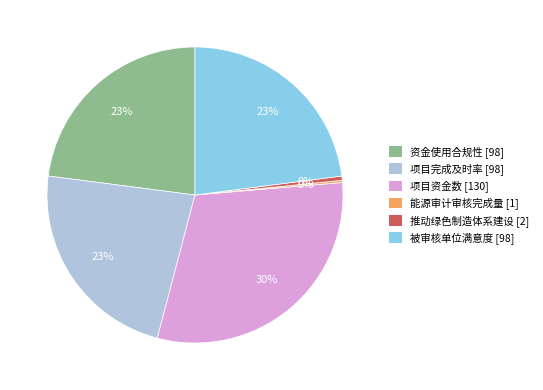

To the nearest percent, what is the average slice percentage?

17%